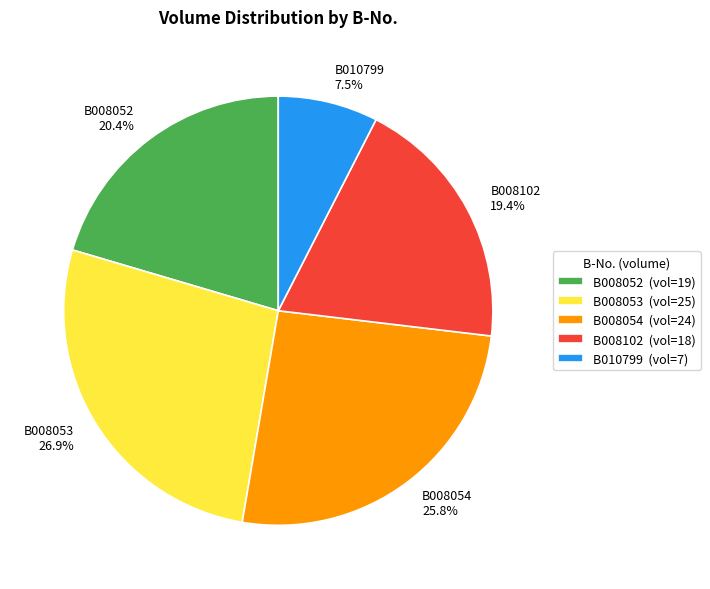

Which slice is the smallest?

B010799